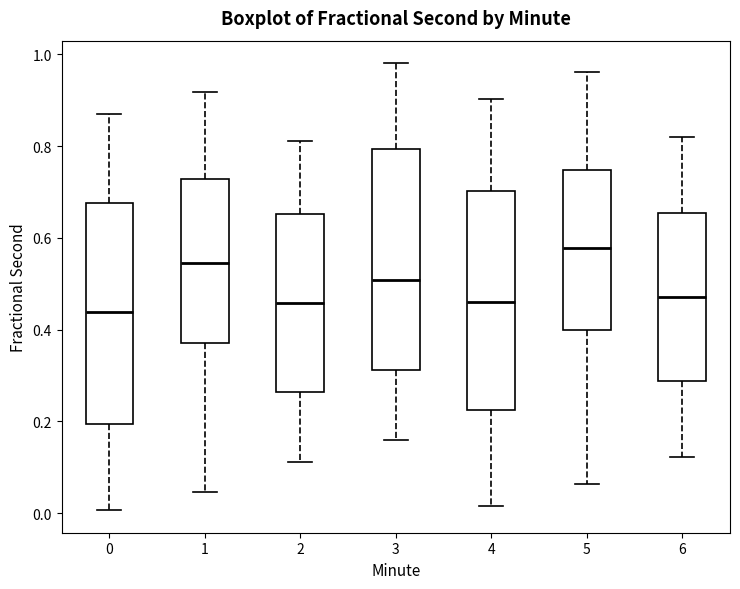

Reading left to right, read every box against the y-axis: the position of its median line, the range the box covers, and the ends of its whiskers. The values are not printed on the chart, so give them approximately, as read against the axis.

0: median 0.44, box 0.20 to 0.68, whiskers 0.00 to 0.86
1: median 0.54, box 0.38 to 0.72, whiskers 0.04 to 0.92
2: median 0.46, box 0.26 to 0.66, whiskers 0.12 to 0.82
3: median 0.50, box 0.32 to 0.80, whiskers 0.16 to 0.98
4: median 0.46, box 0.22 to 0.70, whiskers 0.02 to 0.90
5: median 0.58, box 0.40 to 0.74, whiskers 0.06 to 0.96
6: median 0.48, box 0.28 to 0.66, whiskers 0.12 to 0.82